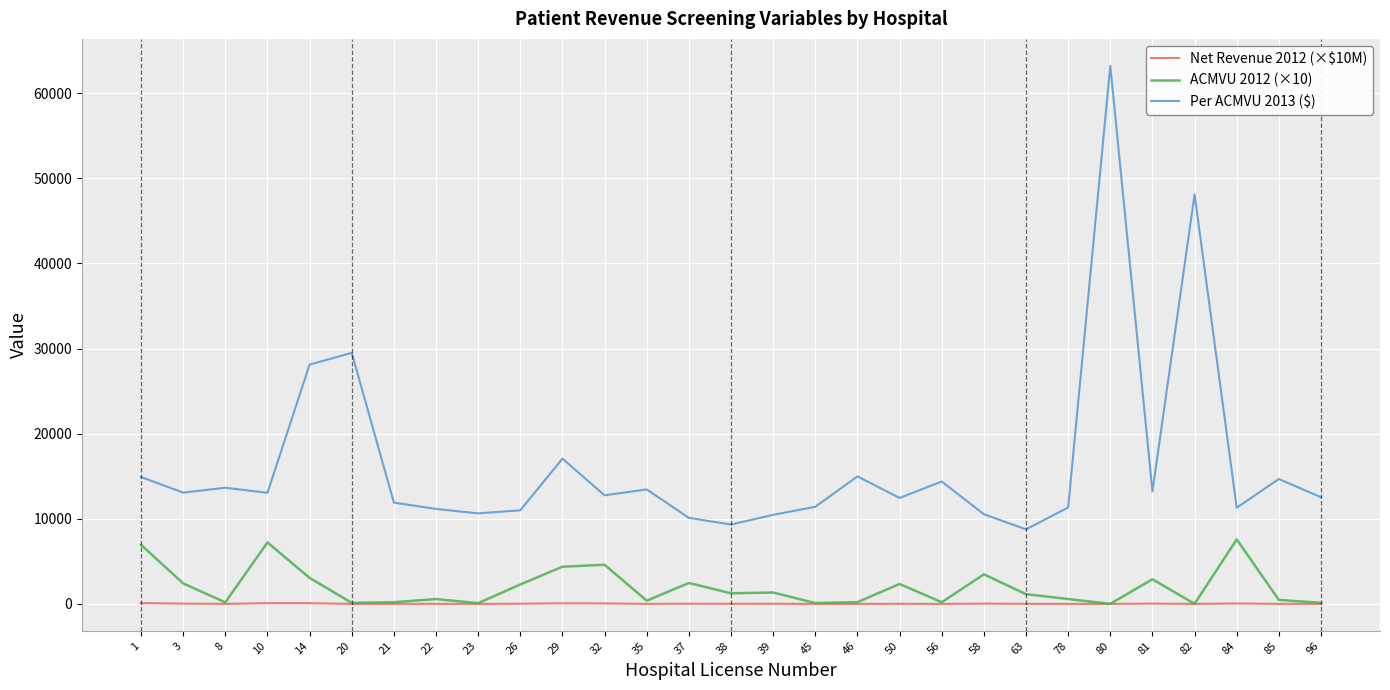

True or false: ACMVU 2012 (×10) and Per ACMVU 2013 ($) cross at least once.

False